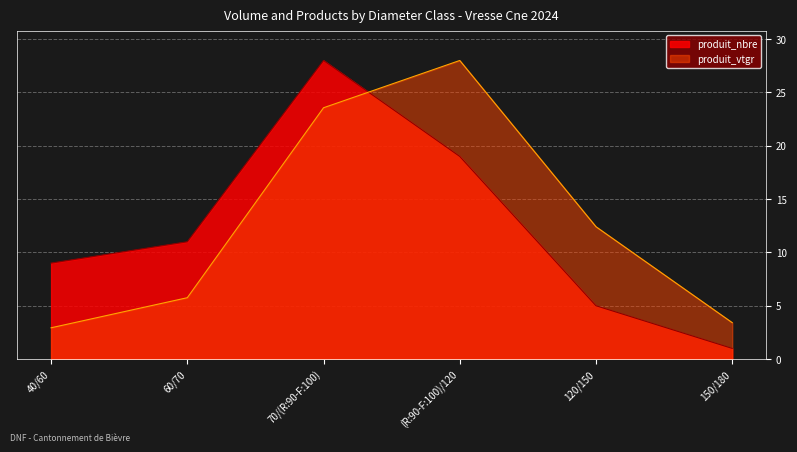

What is the maximum value for produit_vtgr?

28.0